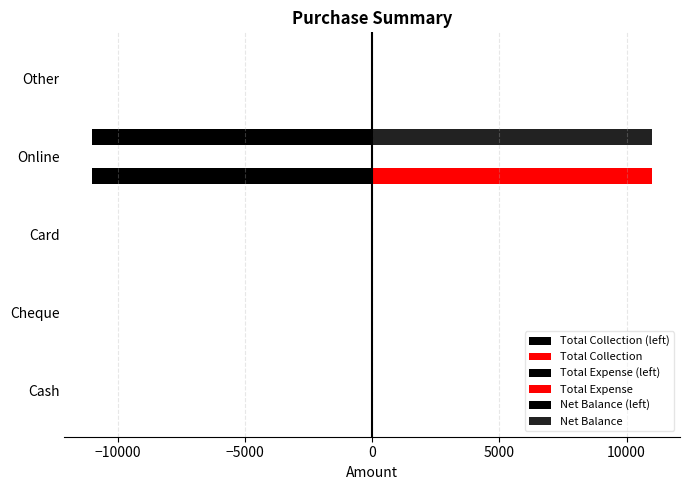

How many categories are shown in the chart?

5